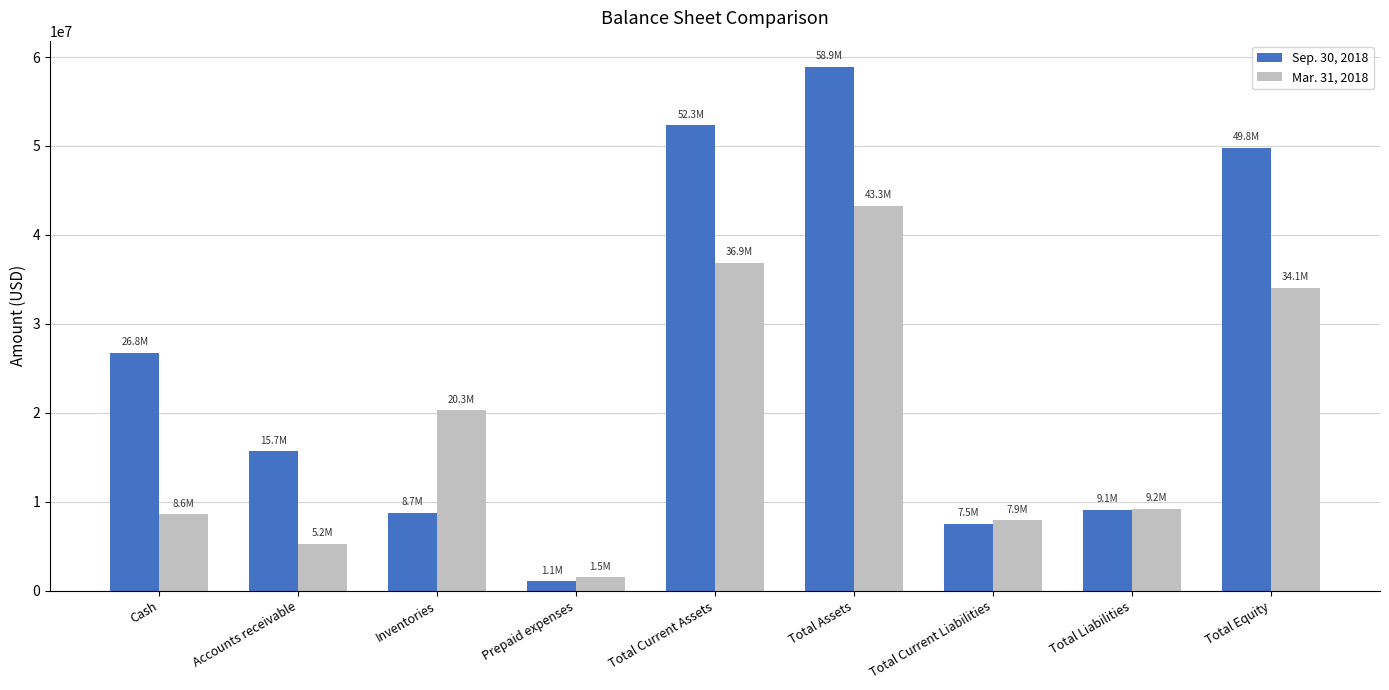

What position from the right is Inventories?

7